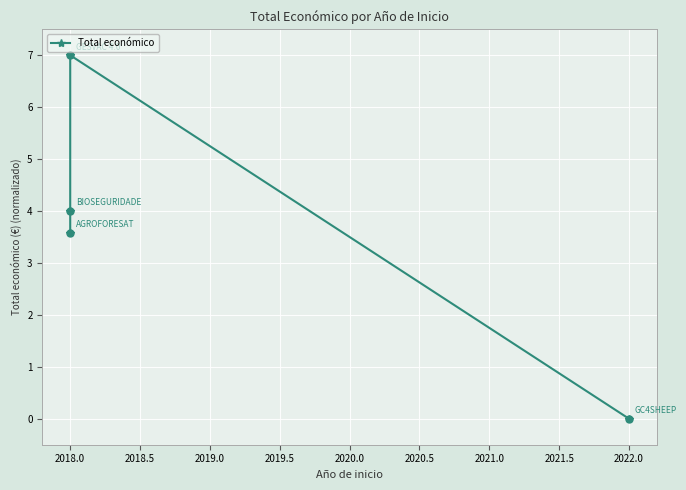

Which has a higher value, 2018.0 or 2018.0?

2018.0